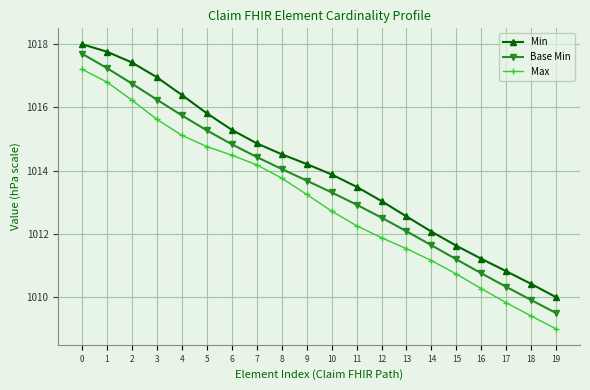

Reading right to left, what are all the values shown in this chart?

Min: 19=1010.0	18=1010.4	17=1010.8	16=1011.2	15=1011.6	14=1012.1	13=1012.6	12=1013.0	11=1013.5	10=1013.9	9=1014.2	8=1014.5	7=1014.9	6=1015.3	5=1015.8	4=1016.4	3=1017.0	2=1017.4	1=1017.8	0=1018.0
Base Min: 19=1009.5	18=1009.9	17=1010.3	16=1010.8	15=1011.2	14=1011.6	13=1012.1	12=1012.5	11=1012.9	10=1013.3	9=1013.7	8=1014.1	7=1014.4	6=1014.8	5=1015.3	4=1015.8	3=1016.2	2=1016.8	1=1017.2	0=1017.7
Max: 19=1009.0	18=1009.4	17=1009.8	16=1010.3	15=1010.7	14=1011.2	13=1011.5	12=1011.9	11=1012.3	10=1012.7	9=1013.3	8=1013.8	7=1014.2	6=1014.5	5=1014.8	4=1015.1	3=1015.6	2=1016.2	1=1016.8	0=1017.2